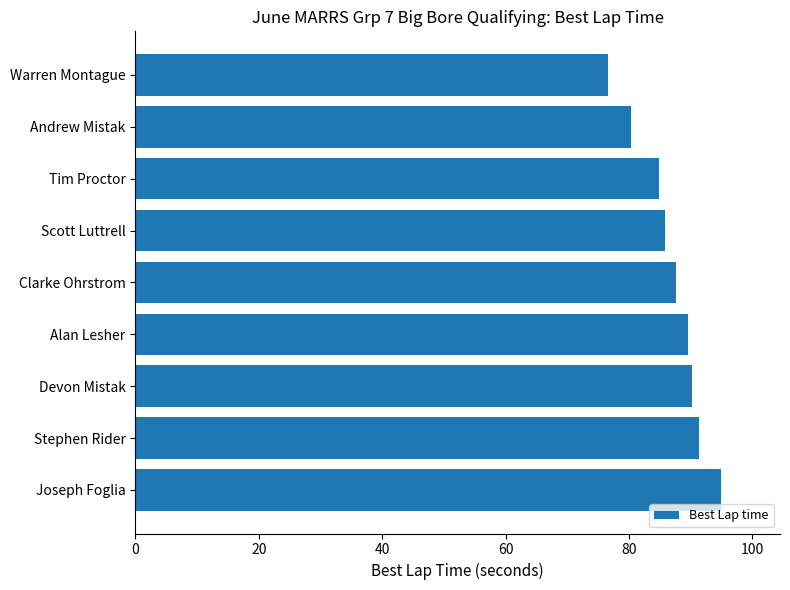

What is the sum of the values at Joseph Foglia and Clarke Ohrstrom?

182.6